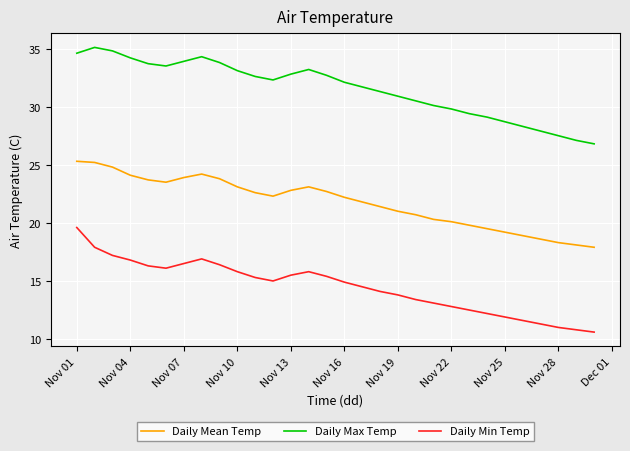

What is the smallest value displayed?

10.6